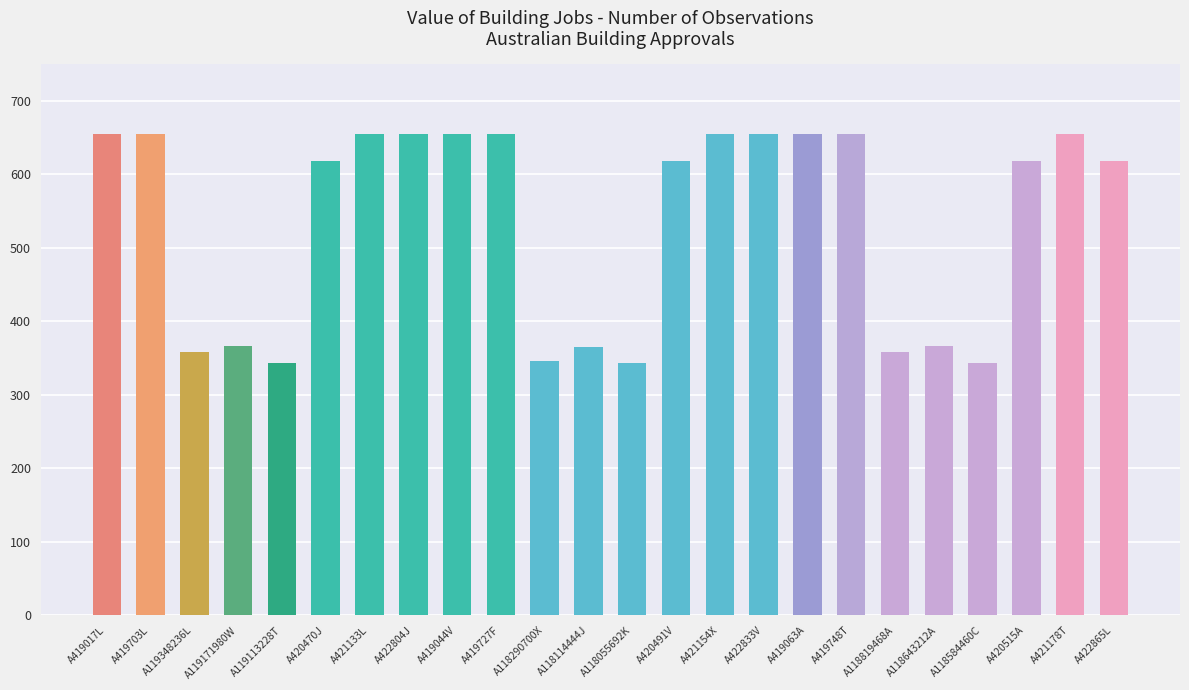

What is the difference between the values at A118290700X and A118643212A?

21